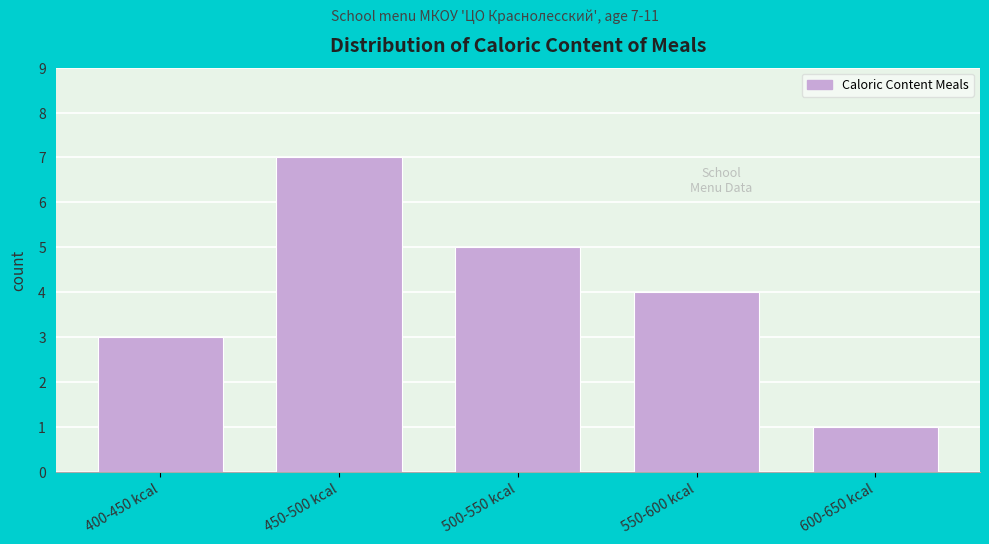

Reading left to right, list all the values displayed in this chart.

3	7	5	4	1